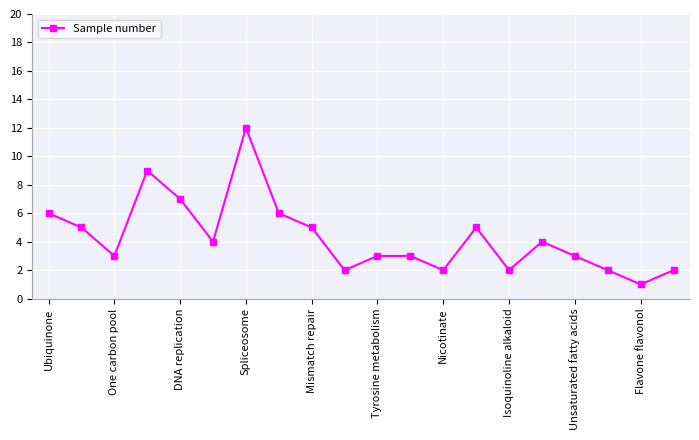

Does the chart display data point markers on the line(s)?

Yes